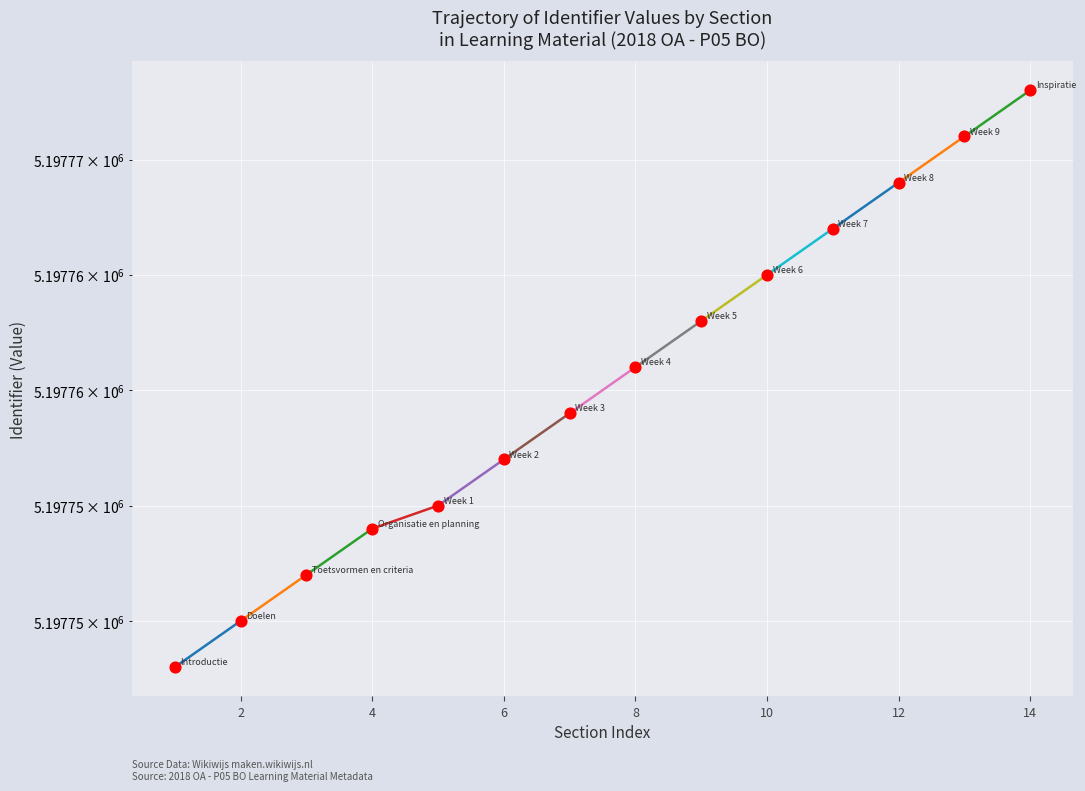

Between 2 and 8, which is larger?

8